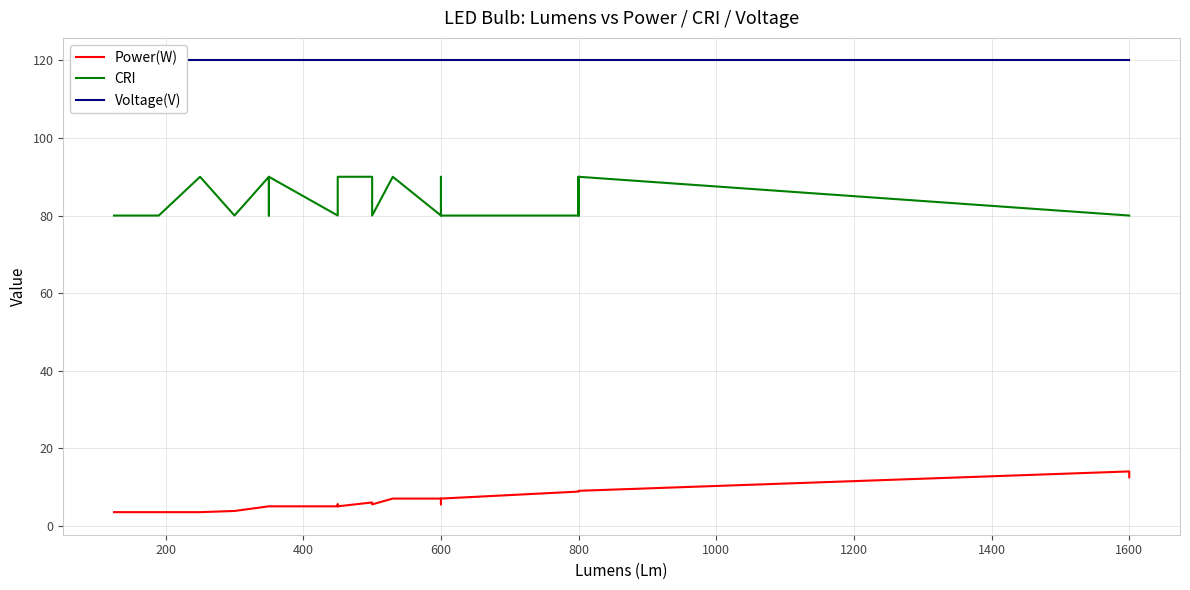

True or false: Voltage(V) and Power(W) cross at least once.

False